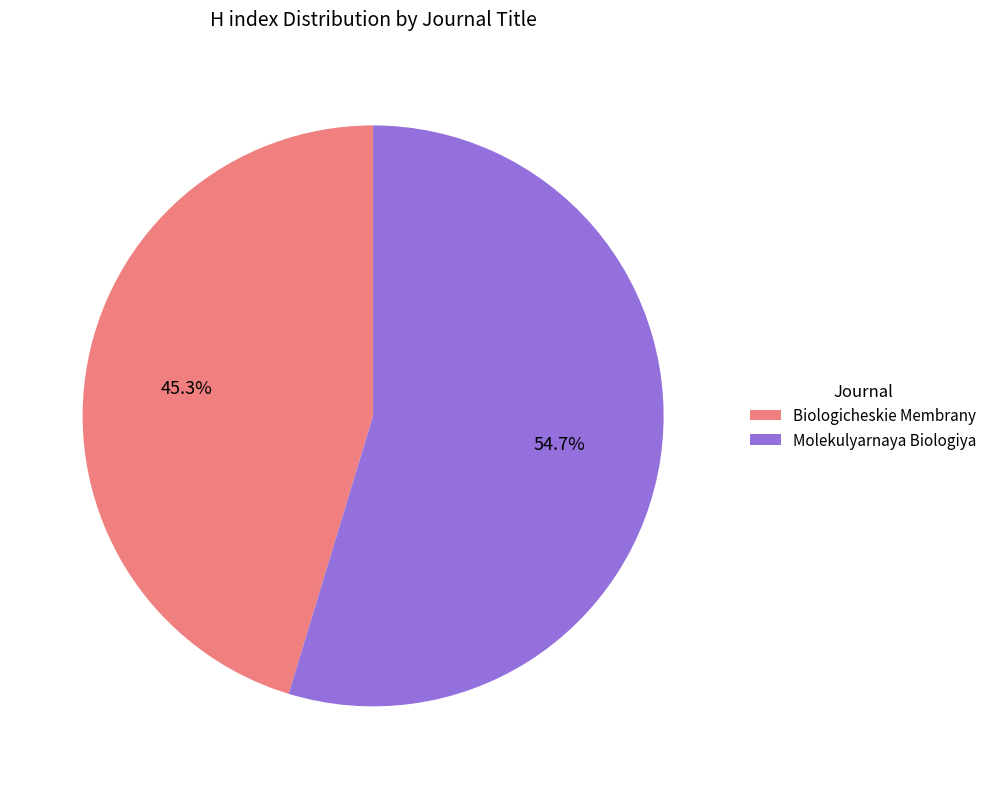

To the nearest percent, what is the difference between the largest and smallest slice percentages?

9%